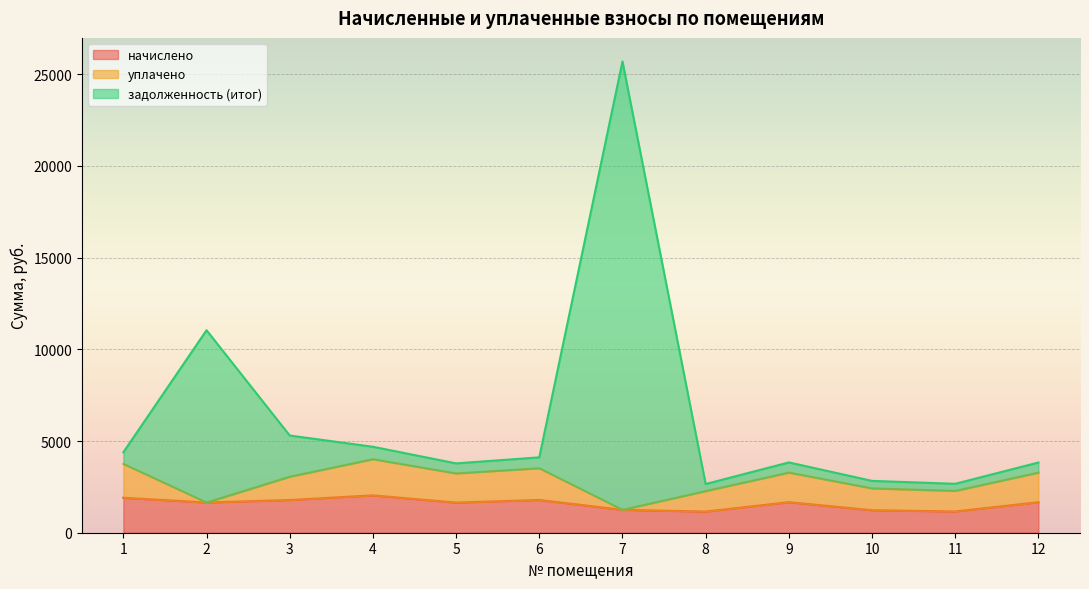

Where does the начислено series first go above 1663?

1